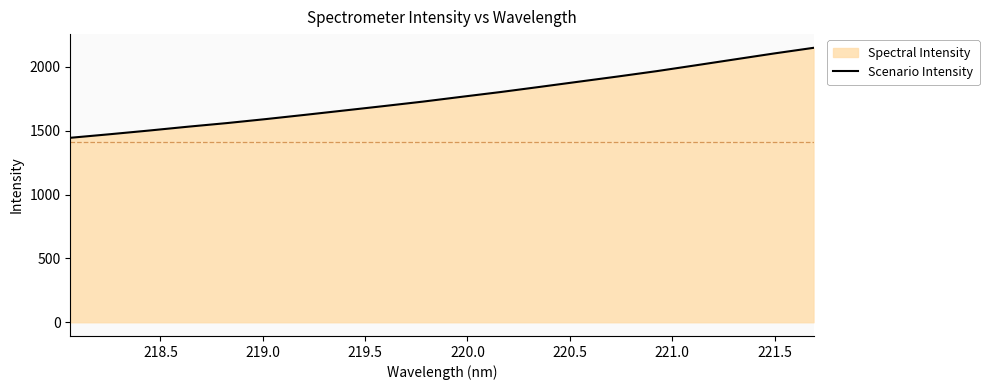

What is the maximum value shown in the chart?

2149.6